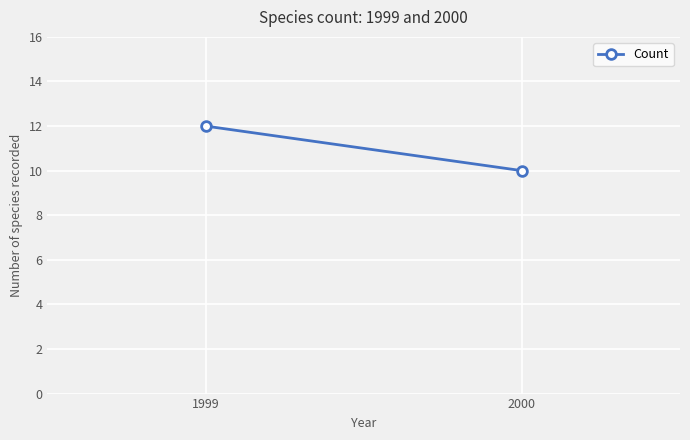

The chart shows a value of 12 at 1999. True or false?

True